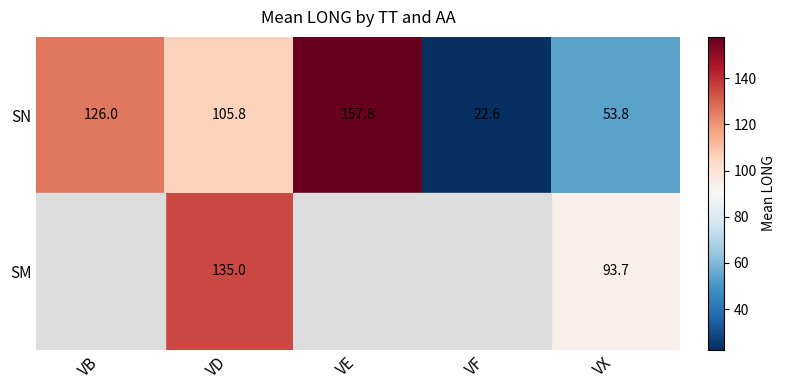

What is the spread (max minus min) of values at VD?

29.2